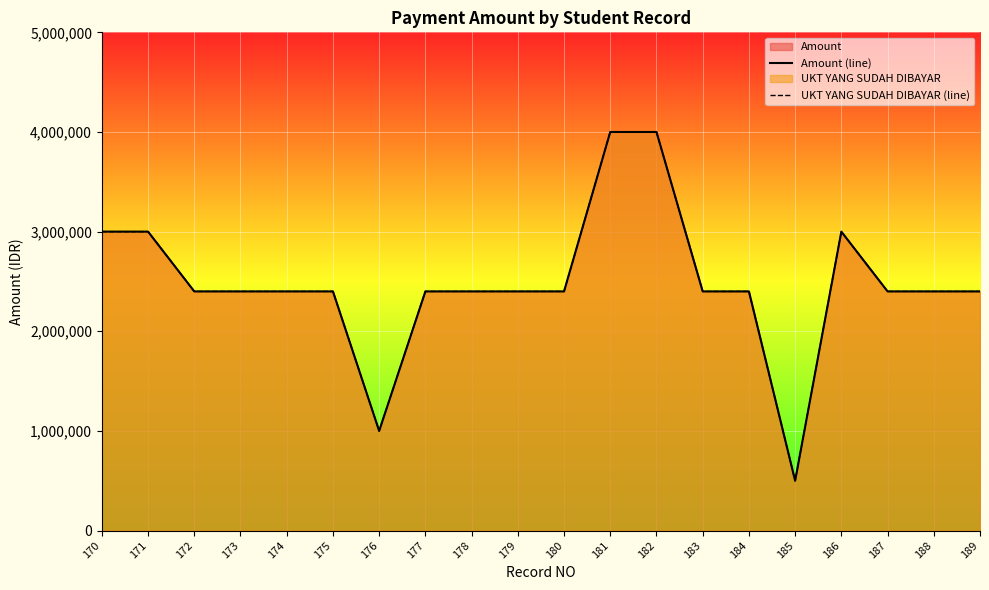

What is the maximum value shown in the chart?

4000000